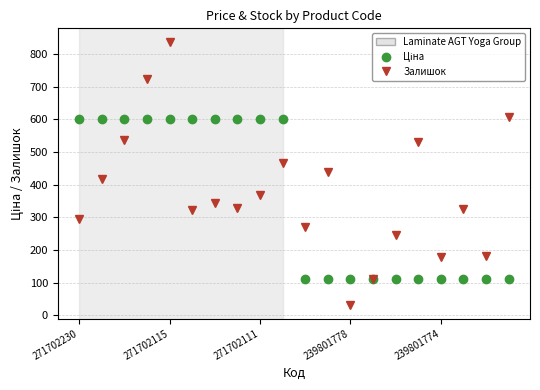

What is the value of the Залишок point at the 8th from the left?

328.0